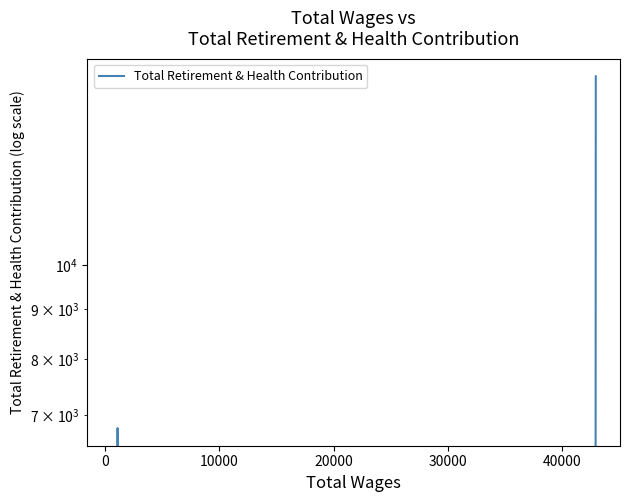

What is the change in value from 0 to 10000?

-6787